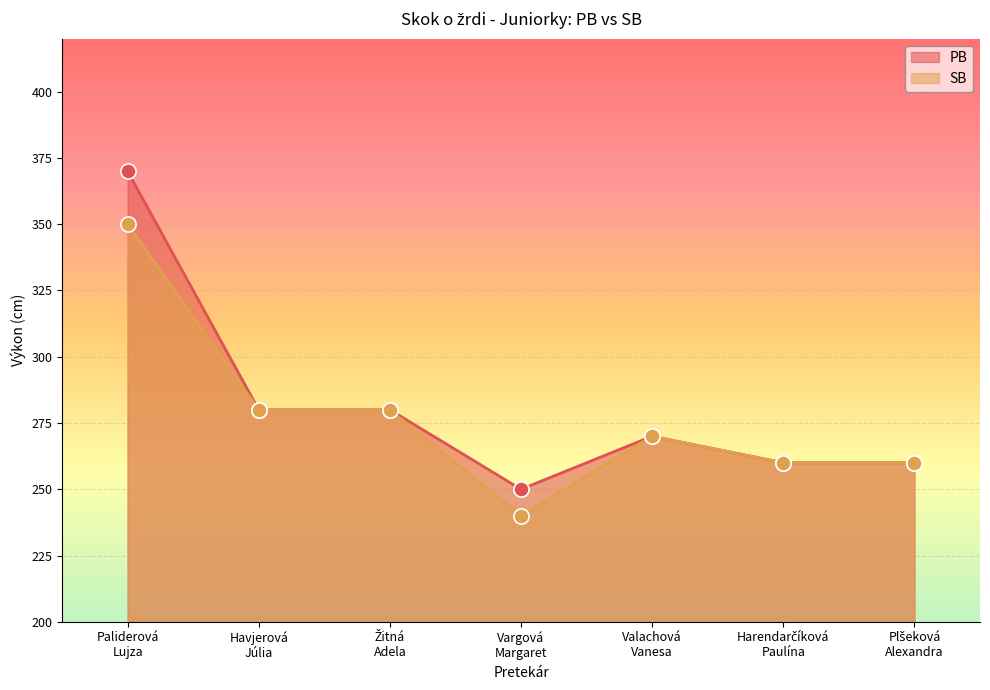

At which category is the sum across all series the highest?

Paliderová
Lujza